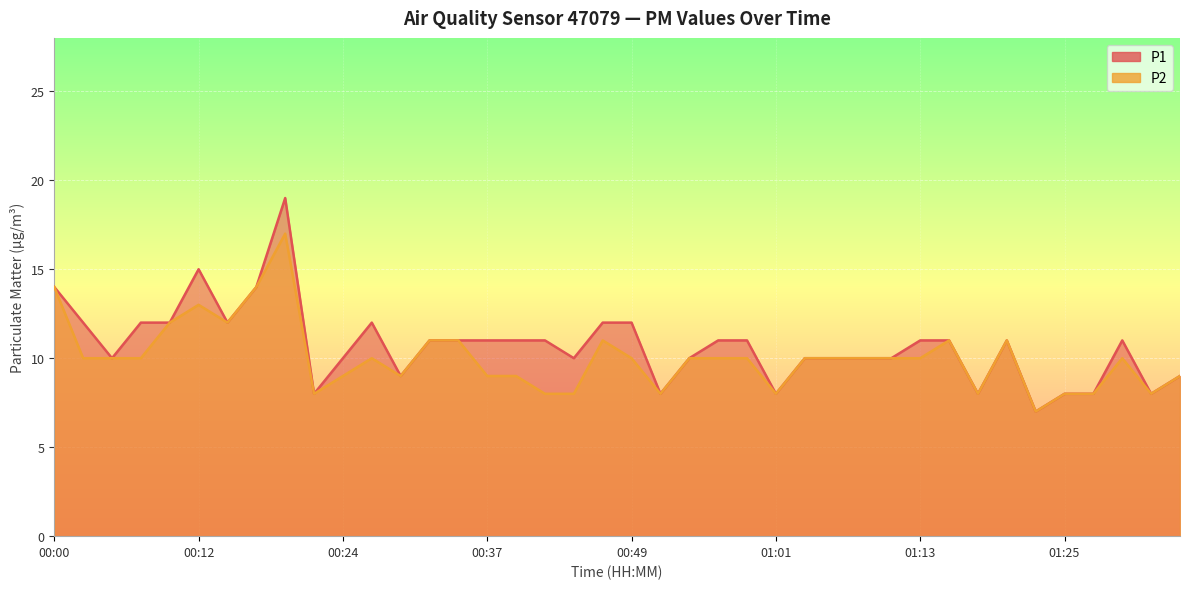

What is the total value across all series at 00:17?

28